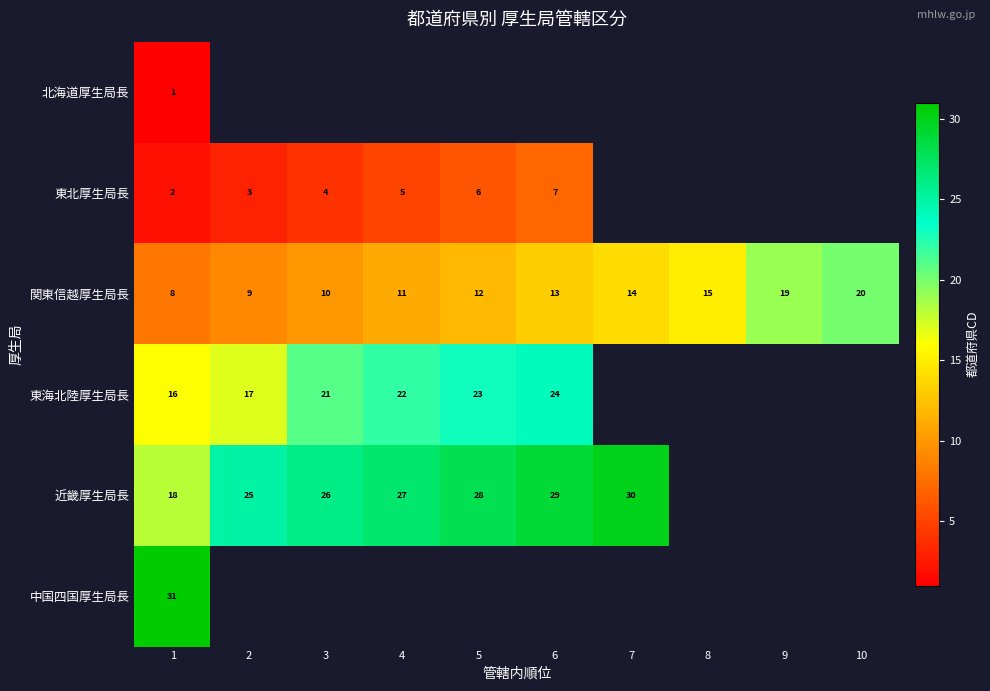

The value of 東海北陸厚生局長 at 6 is 24. True or false?

True